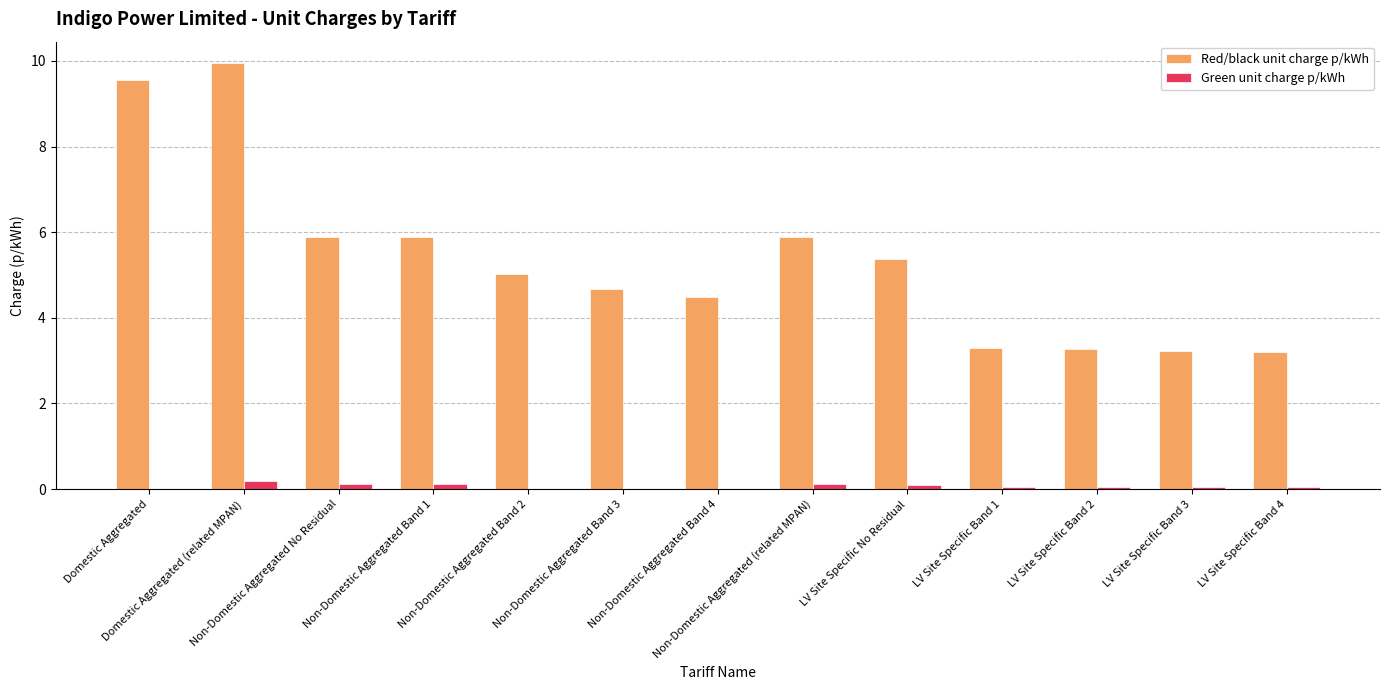

Which series has the largest total across all categories?

Red/black unit charge p/kWh